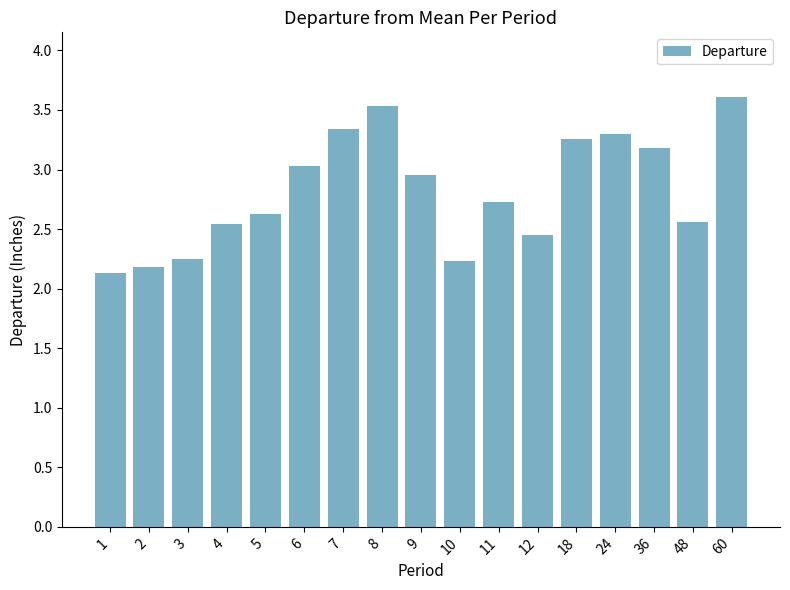

True or false: the data shows 1.8 at 60.

False